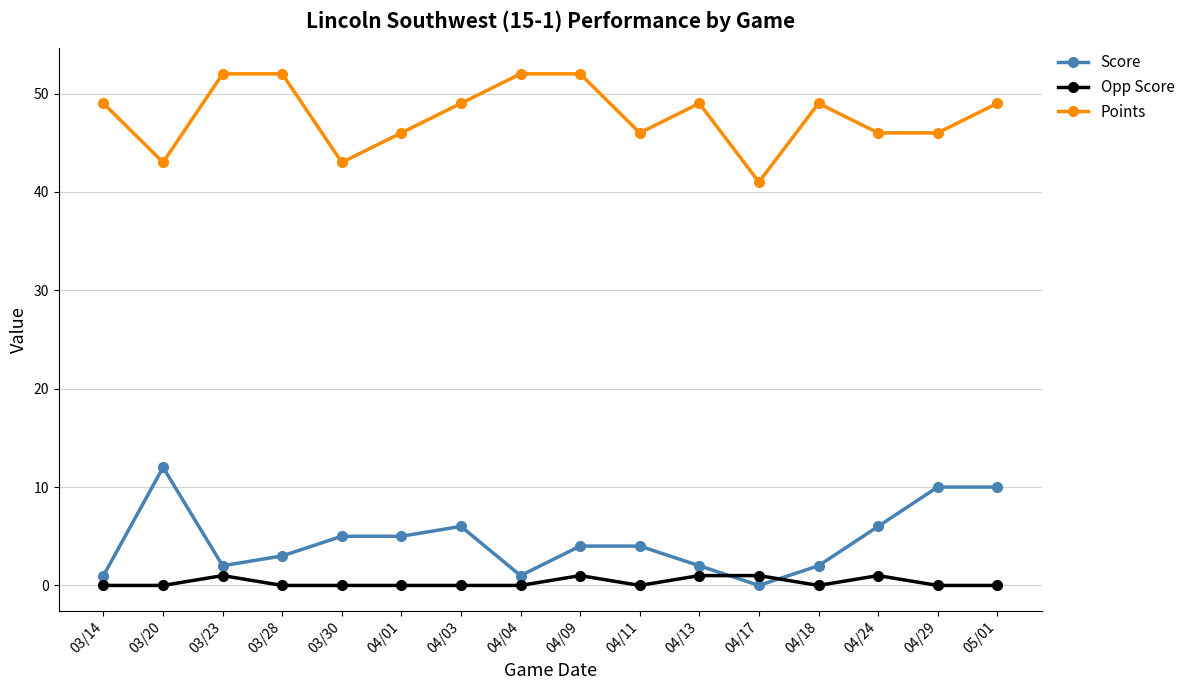

How many series are shown in this chart?

3